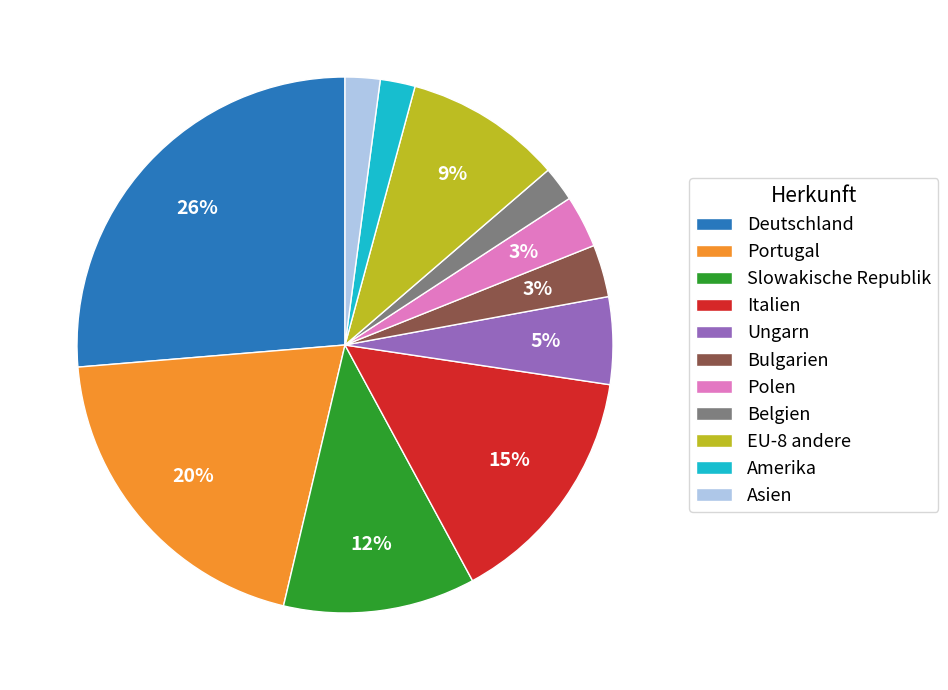

True or false: Amerika accounts for 2% of the total.

True